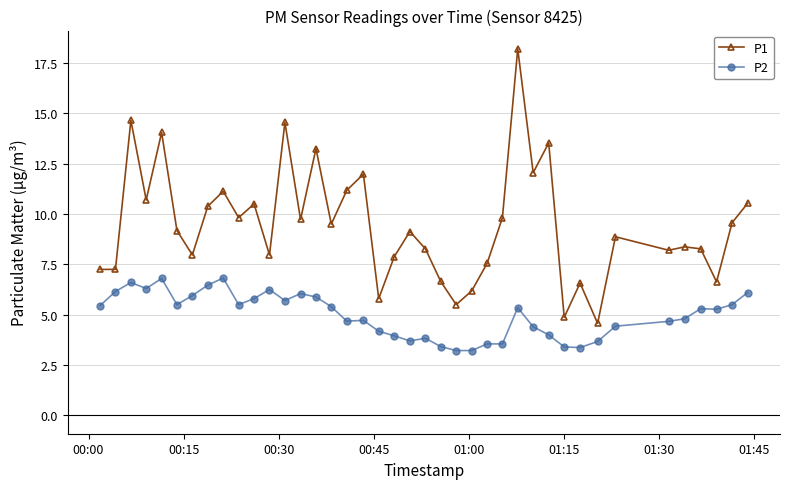

True or false: P1 has more than 2 interior local peaks.

True